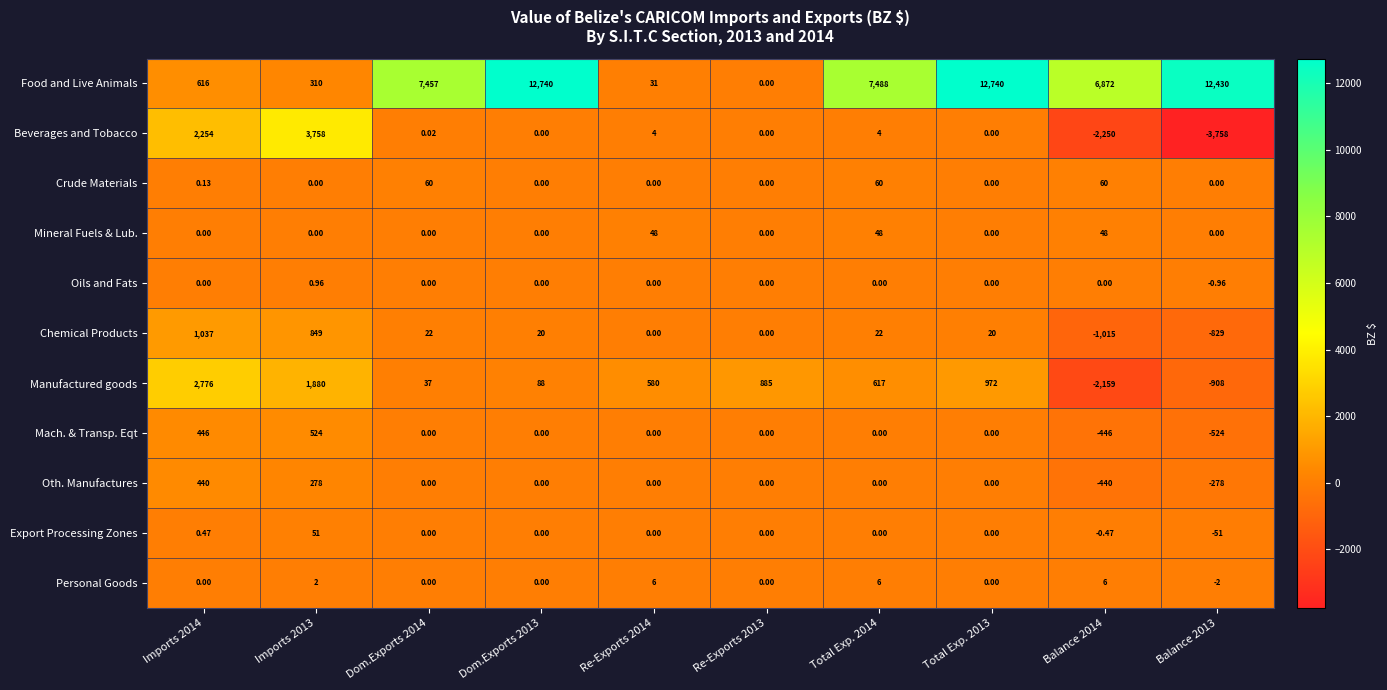

Which series has the largest total across all categories?

Food and Live Animals